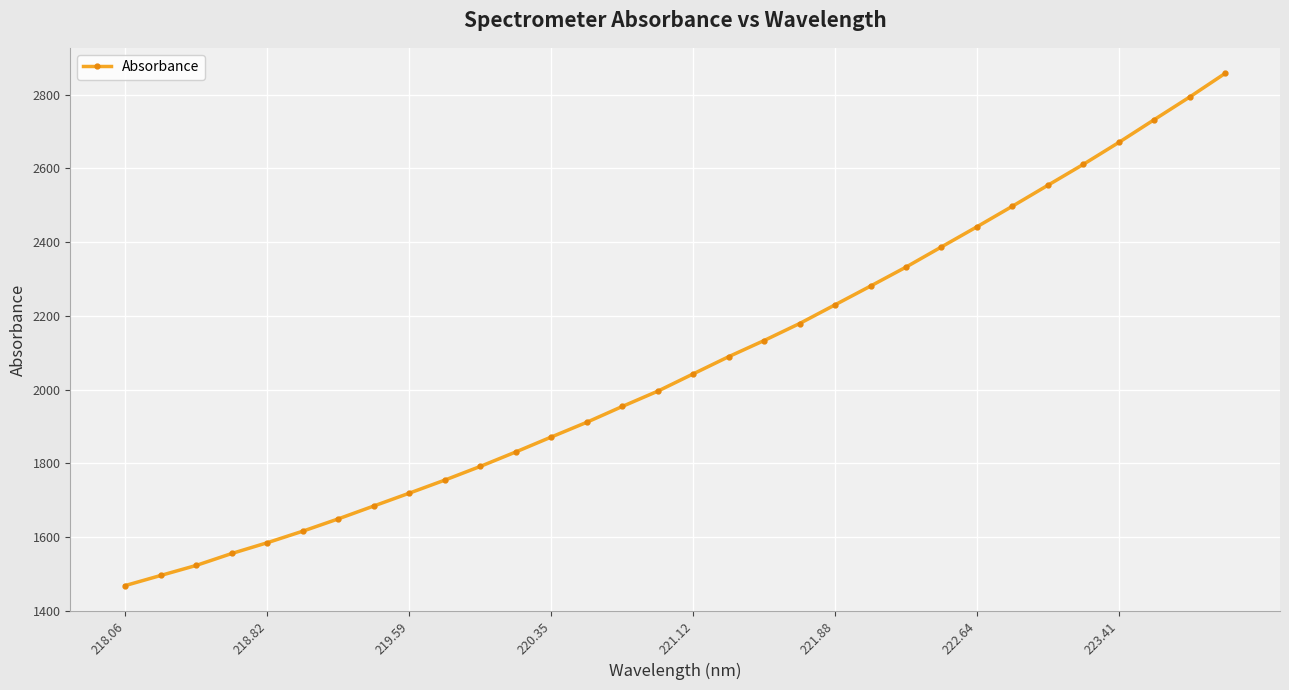

What is the maximum value shown in the chart?

2857.2